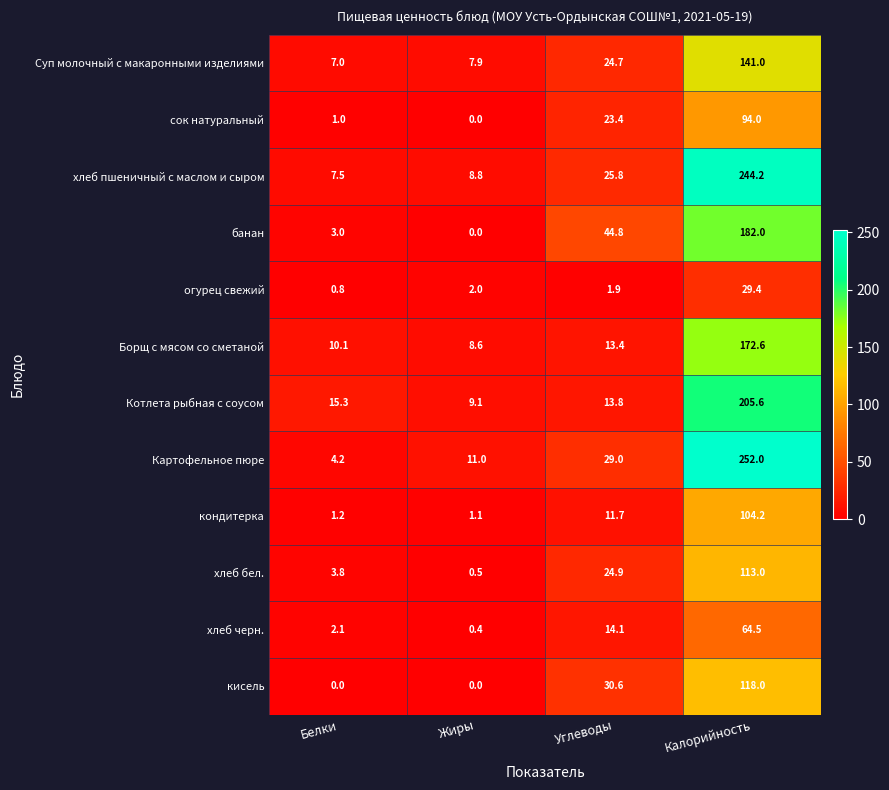

What is the total value across all series at Белки?

56.0